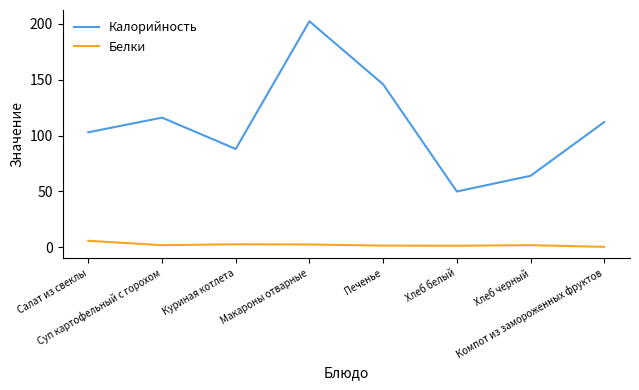

What is the difference between the second highest and second lowest values in the Калорийность series?

81.8